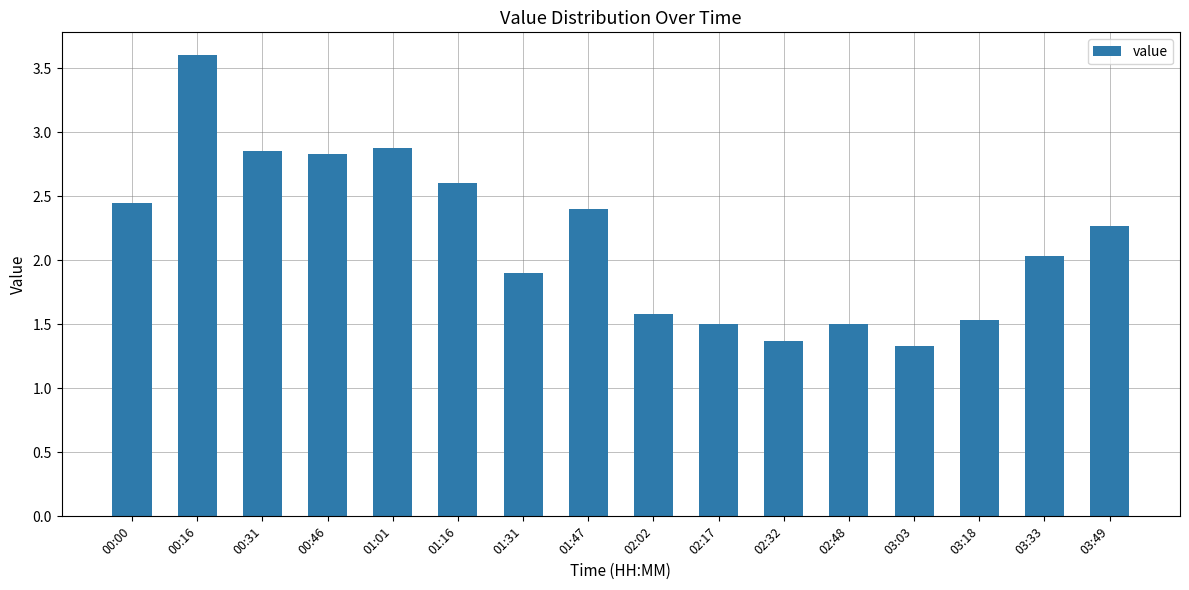

What is the difference between the values at 01:47 and 03:18?

0.9